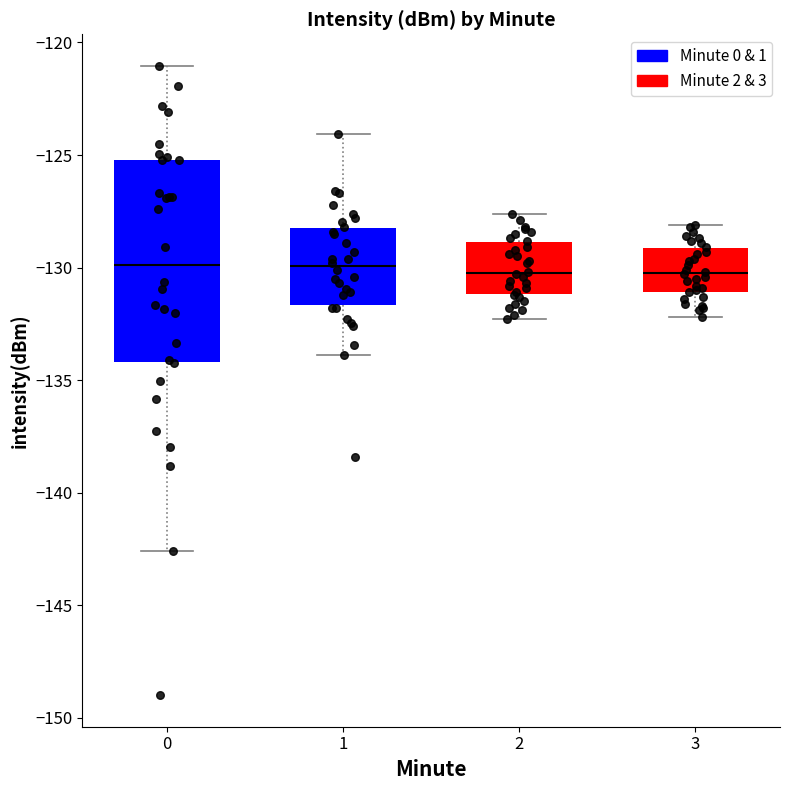

Reading left to right, read every box against the y-axis: the position of its median line, the range the box covers, and the ends of its whiskers. The values are not printed on the chart, so give them approximately, as read against the axis.

0: median -130.0, box -134.0 to -125.0, whiskers -142.5 to -121.0
1: median -130.0, box -131.5 to -128.5, whiskers -134.0 to -124.0
2: median -130.0, box -131.0 to -129.0, whiskers -132.5 to -127.5
3: median -130.0, box -131.0 to -129.0, whiskers -132.0 to -128.0